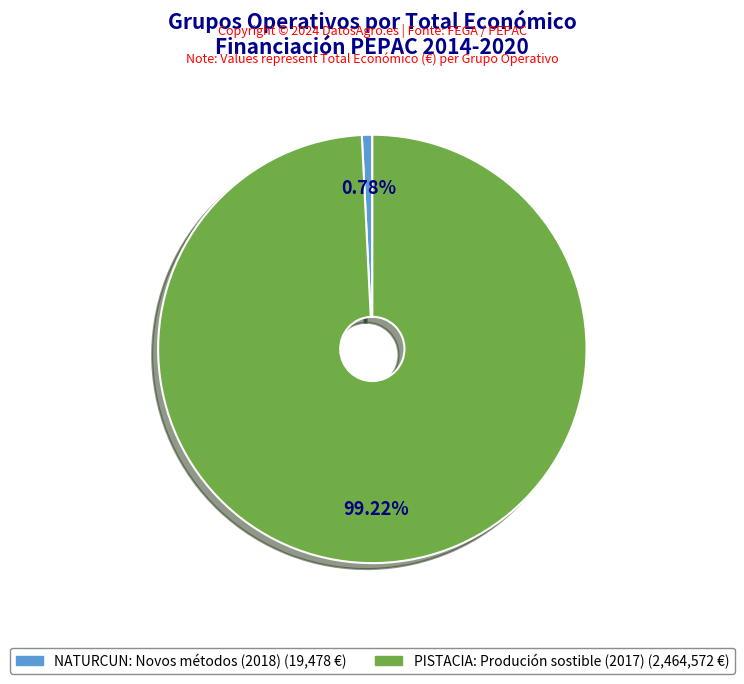

Rank the categories by value from highest to lowest.

PISTACIA: Produción sostible (2017), NATURCUN: Novos métodos (2018)